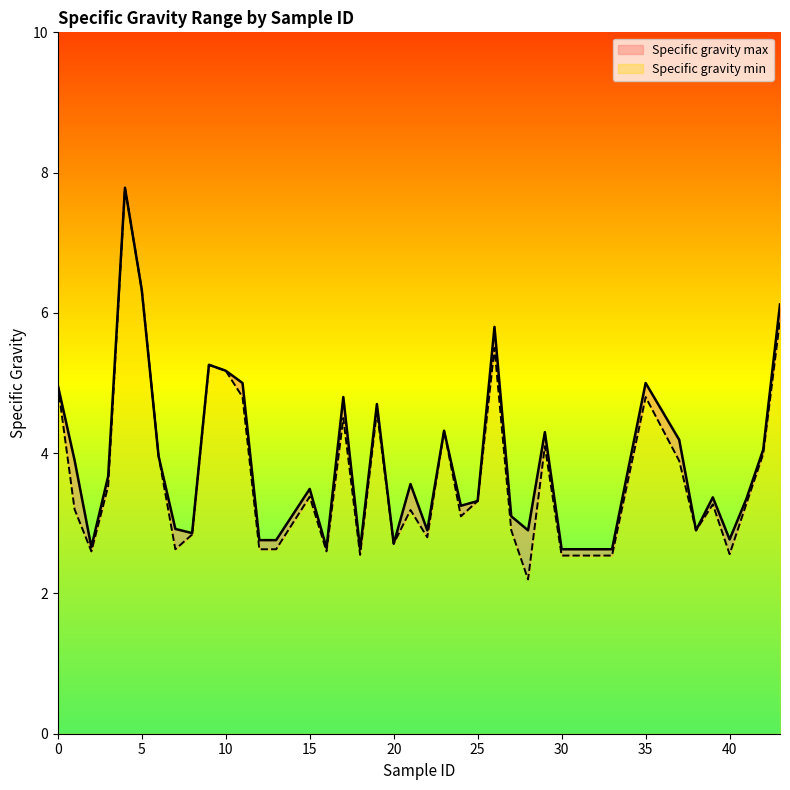

What is the value of the Specific gravity max point at the 28th from the left?

2.9